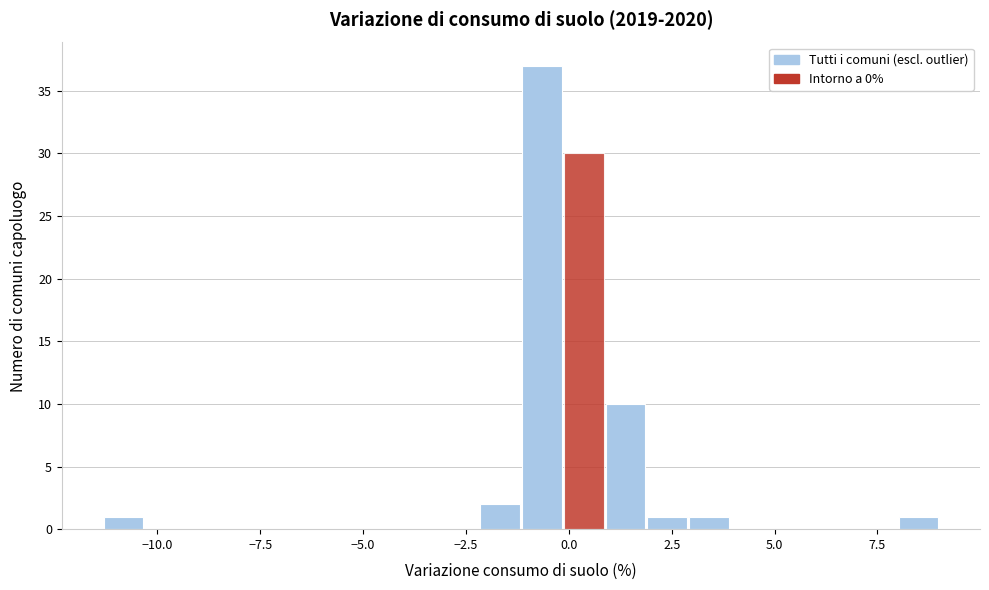

Around what value on the x-axis is the tallest bar? Give the approximate position of its centre, as read against the axis.

-0.5